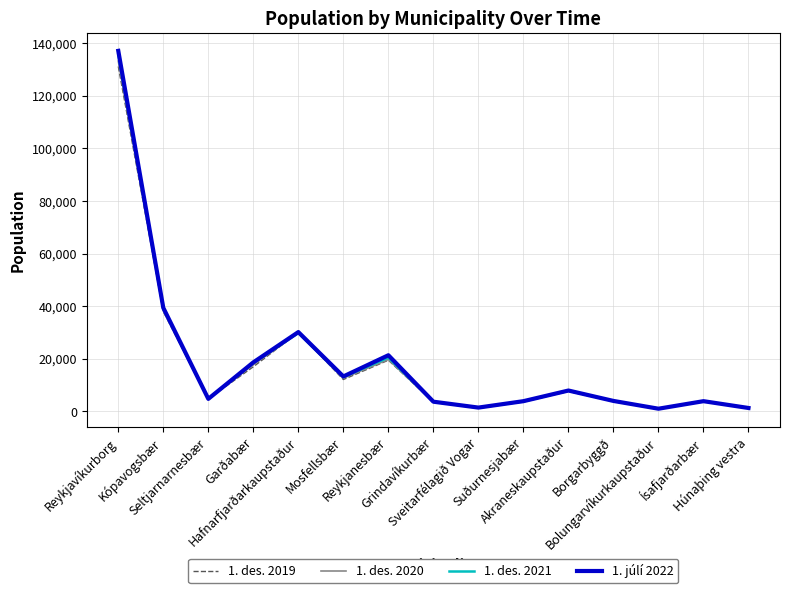

How many interior local valleys does the 1. júlí 2022 series have?

4